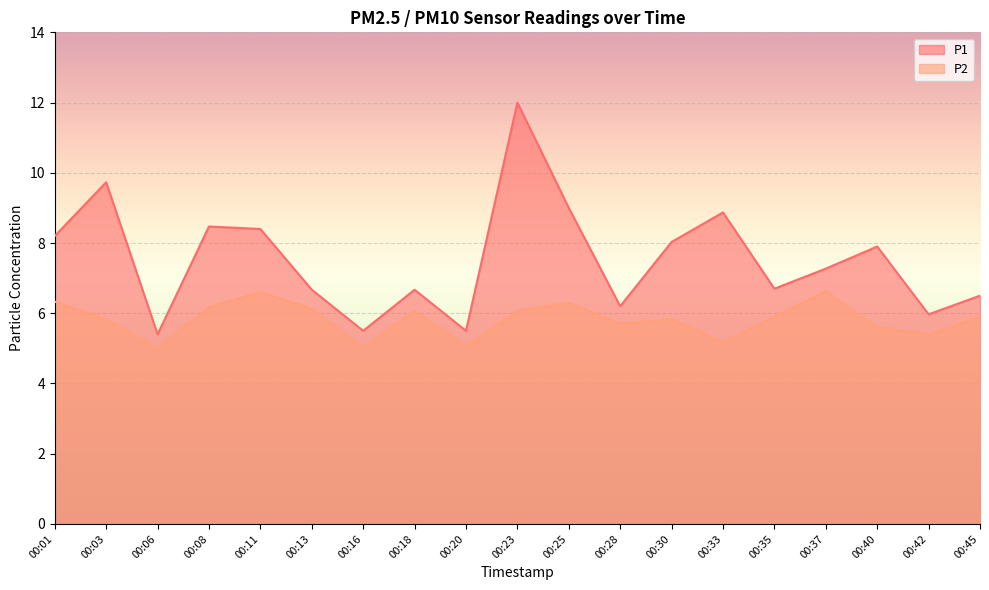

What is the spread (max minus min) of values at 00:20?

0.4